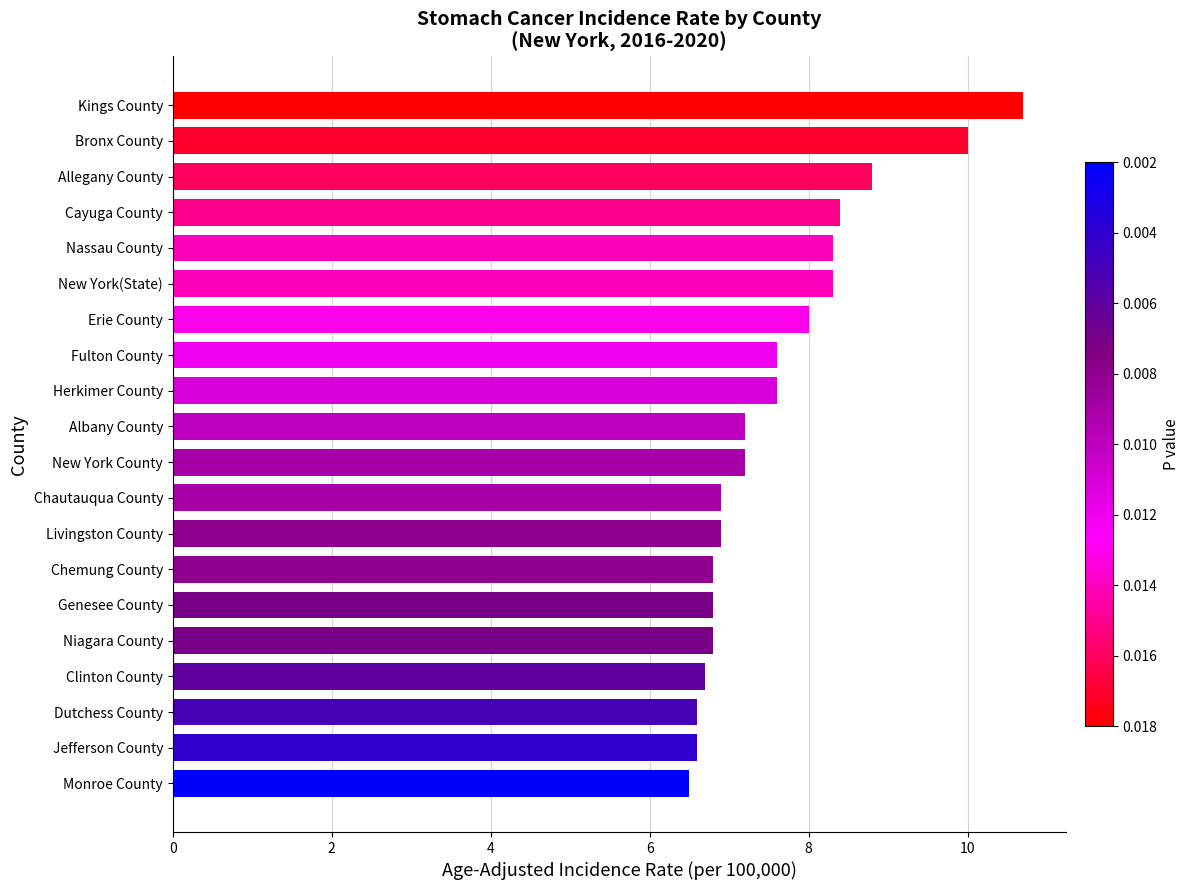

What is the smallest value displayed?

6.5